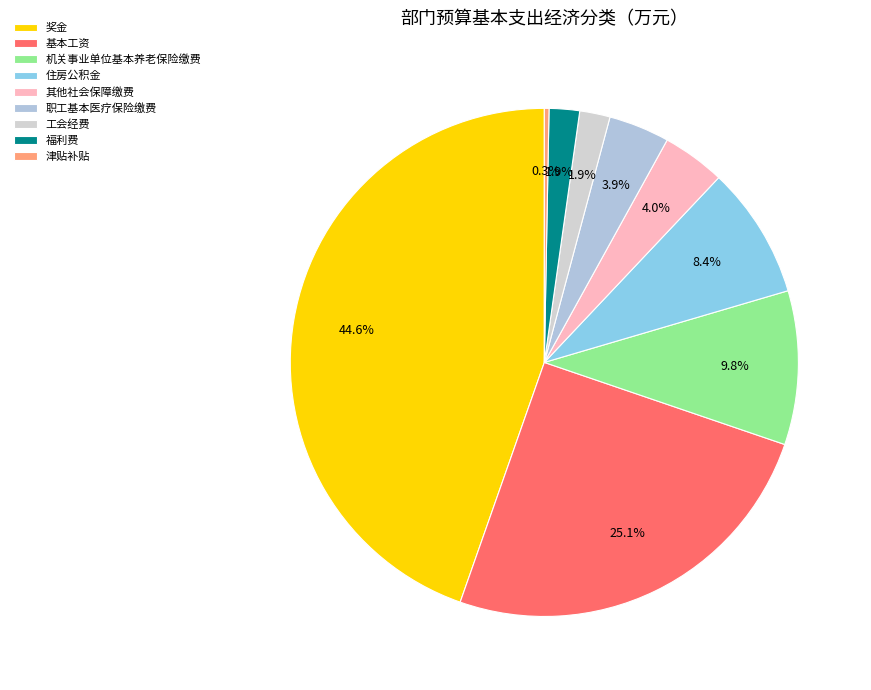

Rank the categories by value from highest to lowest.

奖金, 基本工资, 机关事业单位基本养老保险缴费, 住房公积金, 其他社会保障缴费, 职工基本医疗保险缴费, 工会经费, 福利费, 津贴补贴